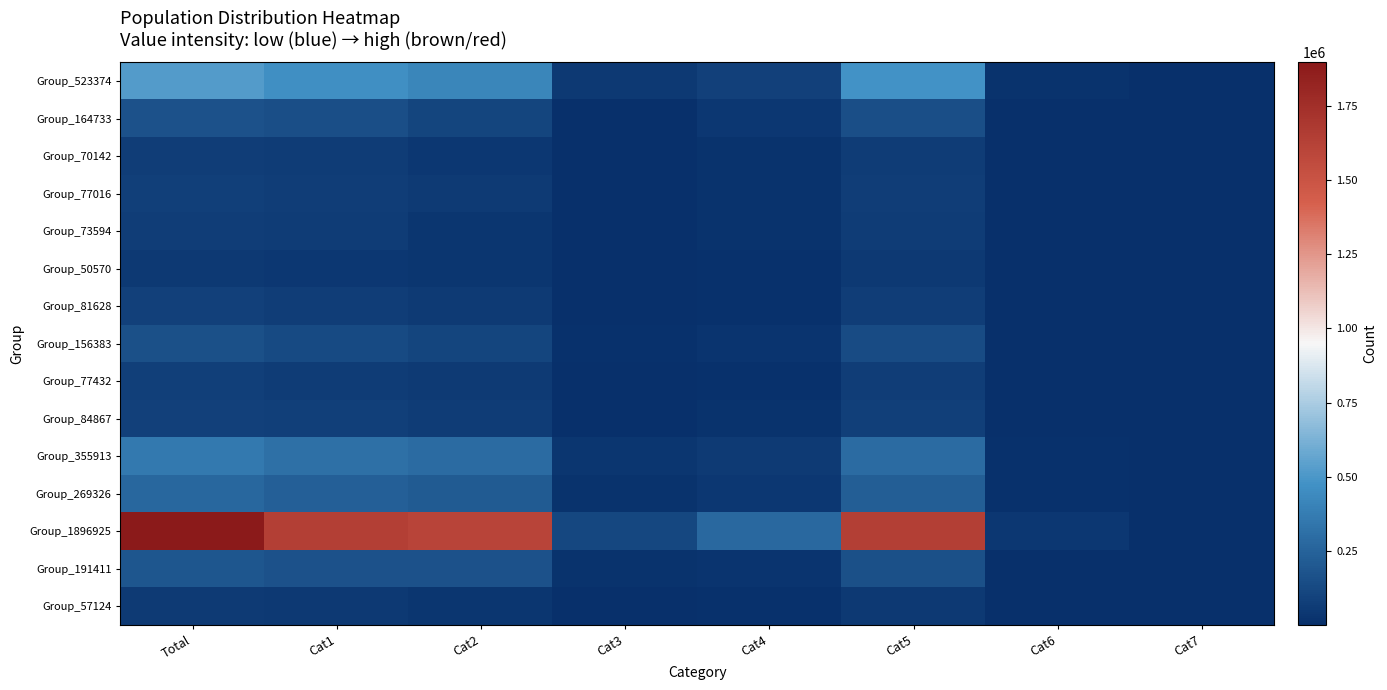

Reading left to right, what are all the values shown in this chart?

Group_523374: Total=523374	Cat1=464308	Cat2=418843	Cat3=48893	Cat4=87665	Cat5=478489	Cat6=18562	Cat7=526
Group_164733: Total=164733	Cat1=149390	Cat2=108831	Cat3=7199	Cat4=43833	Cat5=149102	Cat6=4011	Cat7=163
Group_70142: Total=70142	Cat1=61364	Cat2=40388	Cat3=3814	Cat4=15189	Cat5=62478	Cat6=1891	Cat7=71
Group_77016: Total=77016	Cat1=67539	Cat2=52630	Cat3=4638	Cat4=15976	Cat5=67686	Cat6=1695	Cat7=112
Group_73594: Total=73594	Cat1=64424	Cat2=36118	Cat3=3331	Cat4=16570	Cat5=64283	Cat6=1707	Cat7=84
Group_50570: Total=50570	Cat1=41933	Cat2=31308	Cat3=1704	Cat4=12050	Cat5=45165	Cat6=837	Cat7=45
Group_81628: Total=81628	Cat1=68752	Cat2=54602	Cat3=3703	Cat4=14793	Cat5=68765	Cat6=1612	Cat7=60
Group_156383: Total=156383	Cat1=133296	Cat2=106983	Cat3=7923	Cat4=29486	Cat5=134907	Cat6=3087	Cat7=242
Group_77432: Total=77432	Cat1=64638	Cat2=53531	Cat3=4051	Cat4=13426	Cat5=66809	Cat6=2034	Cat7=87
Group_84867: Total=84867	Cat1=75336	Cat2=63352	Cat3=4000	Cat4=15883	Cat5=74623	Cat6=1624	Cat7=116
Group_355913: Total=355913	Cat1=315031	Cat2=293416	Cat3=30001	Cat4=55164	Cat5=291270	Cat6=11798	Cat7=694
Group_269326: Total=269326	Cat1=234439	Cat2=212521	Cat3=19419	Cat4=40076	Cat5=228252	Cat6=7812	Cat7=571
Group_1896925: Total=1896925	Cat1=1638919	Cat2=1604253	Cat3=112530	Cat4=278160	Cat5=1639816	Cat6=42131	Cat7=5242
Group_191411: Total=191411	Cat1=169919	Cat2=165318	Cat3=16132	Cat4=27720	Cat5=159249	Cat6=5732	Cat7=513
Group_57124: Total=57124	Cat1=47217	Cat2=32751	Cat3=2377	Cat4=10967	Cat5=47635	Cat6=1148	Cat7=33